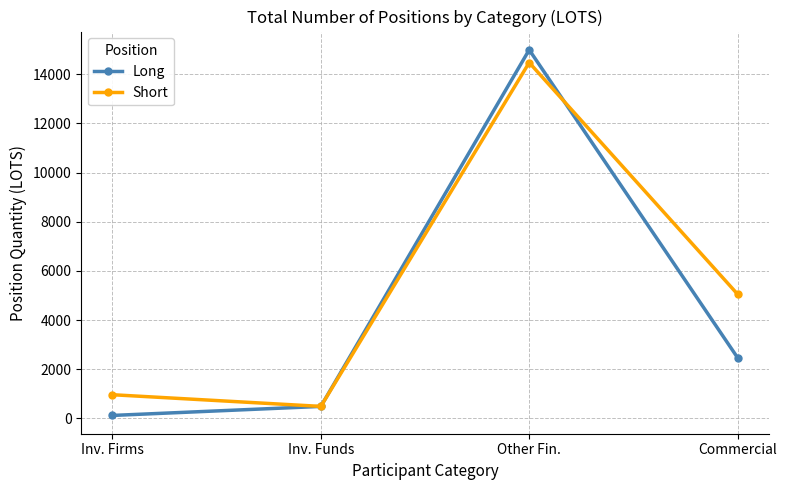

True or false: Long has a value of 14996.4 at Other Fin..

True